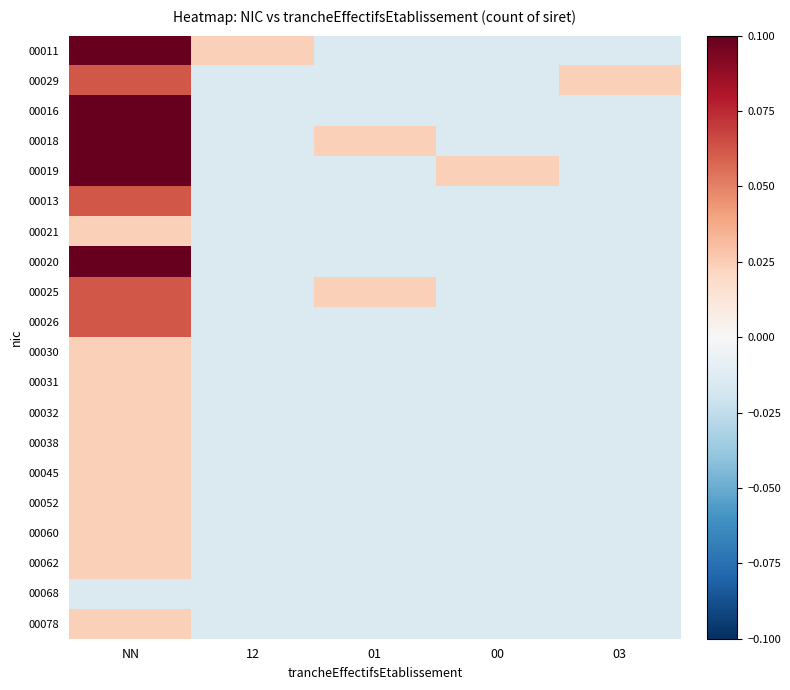

Reading right to left, what are all the values shown in this chart?

00011: 03=-0.0	00=-0.0	01=-0.0	12=0.0	NN=0.1
00029: 03=0.0	00=-0.0	01=-0.0	12=-0.0	NN=0.1
00016: 03=-0.0	00=-0.0	01=-0.0	12=-0.0	NN=0.1
00018: 03=-0.0	00=-0.0	01=0.0	12=-0.0	NN=0.1
00019: 03=-0.0	00=0.0	01=-0.0	12=-0.0	NN=0.1
00013: 03=-0.0	00=-0.0	01=-0.0	12=-0.0	NN=0.1
00021: 03=-0.0	00=-0.0	01=-0.0	12=-0.0	NN=0.0
00020: 03=-0.0	00=-0.0	01=-0.0	12=-0.0	NN=0.1
00025: 03=-0.0	00=-0.0	01=0.0	12=-0.0	NN=0.1
00026: 03=-0.0	00=-0.0	01=-0.0	12=-0.0	NN=0.1
00030: 03=-0.0	00=-0.0	01=-0.0	12=-0.0	NN=0.0
00031: 03=-0.0	00=-0.0	01=-0.0	12=-0.0	NN=0.0
00032: 03=-0.0	00=-0.0	01=-0.0	12=-0.0	NN=0.0
00038: 03=-0.0	00=-0.0	01=-0.0	12=-0.0	NN=0.0
00045: 03=-0.0	00=-0.0	01=-0.0	12=-0.0	NN=0.0
00052: 03=-0.0	00=-0.0	01=-0.0	12=-0.0	NN=0.0
00060: 03=-0.0	00=-0.0	01=-0.0	12=-0.0	NN=0.0
00062: 03=-0.0	00=-0.0	01=-0.0	12=-0.0	NN=0.0
00068: 03=-0.0	00=-0.0	01=-0.0	12=-0.0	NN=-0.0
00078: 03=-0.0	00=-0.0	01=-0.0	12=-0.0	NN=0.0